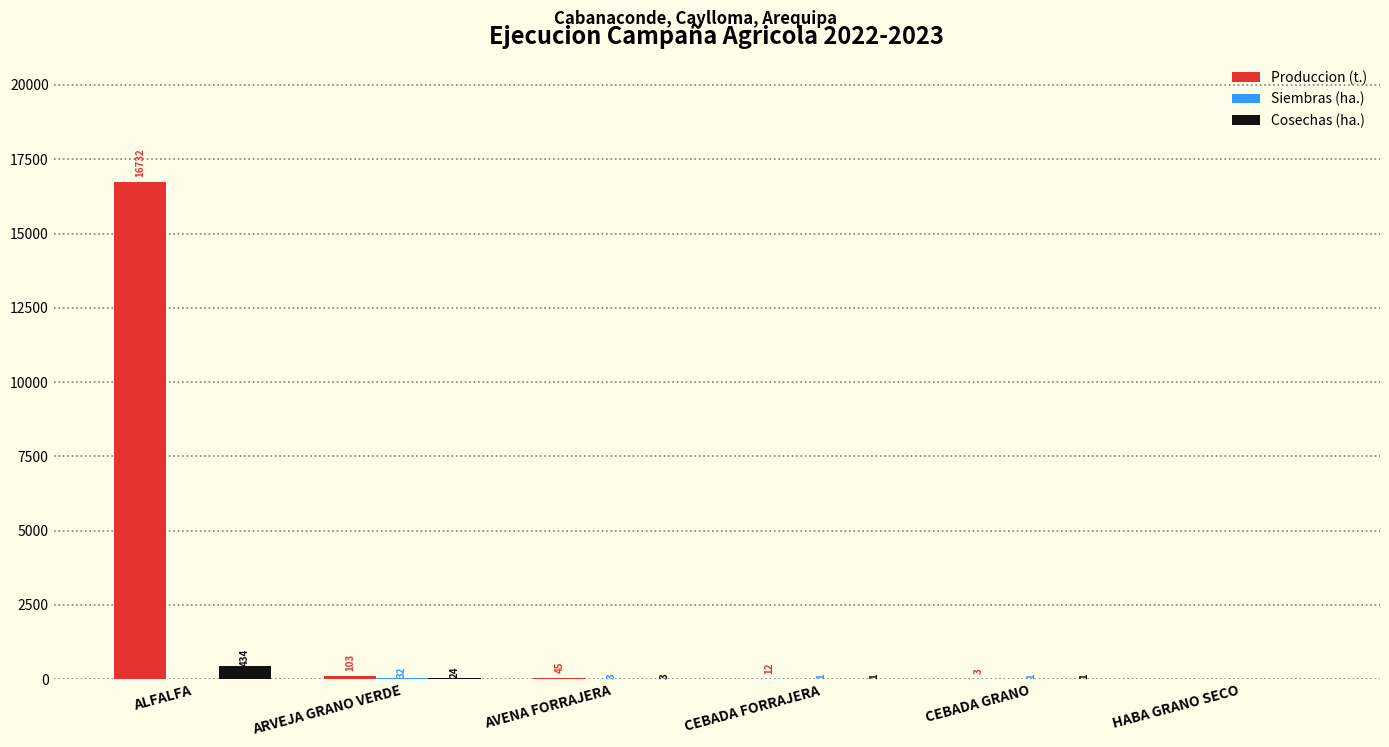

What is the sum of the Cosechas (ha.) values at CEBADA GRANO and ARVEJA GRANO VERDE?

25.0